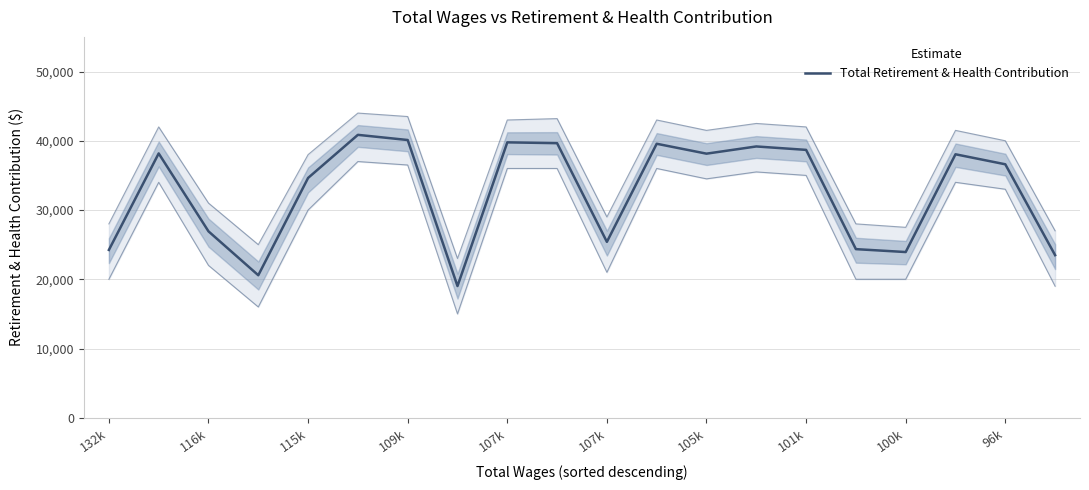

Reading right to left, transcribe all the data shown in this chart.

23482	36604	38049	23932	24352	38684	39179	38138	39567	25402	39651	39771	19021	40109	40855	34633	20582	26921	38172	24236